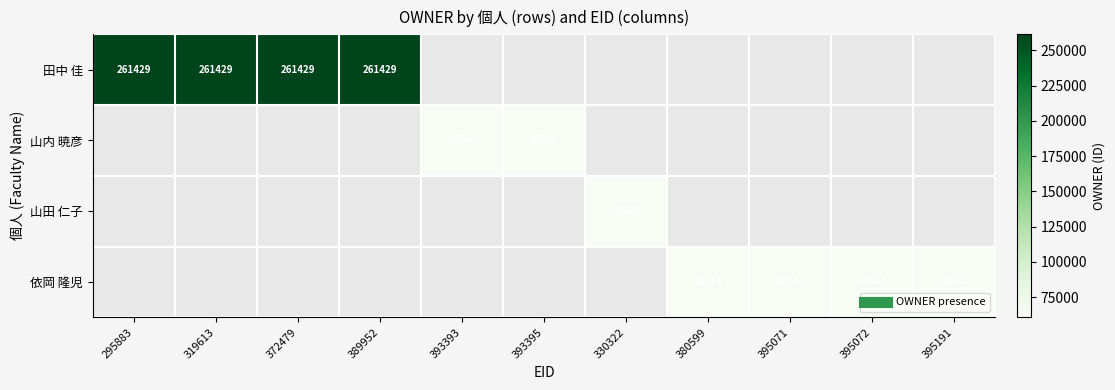

Which series has the largest range (max minus min)?

田中 佳